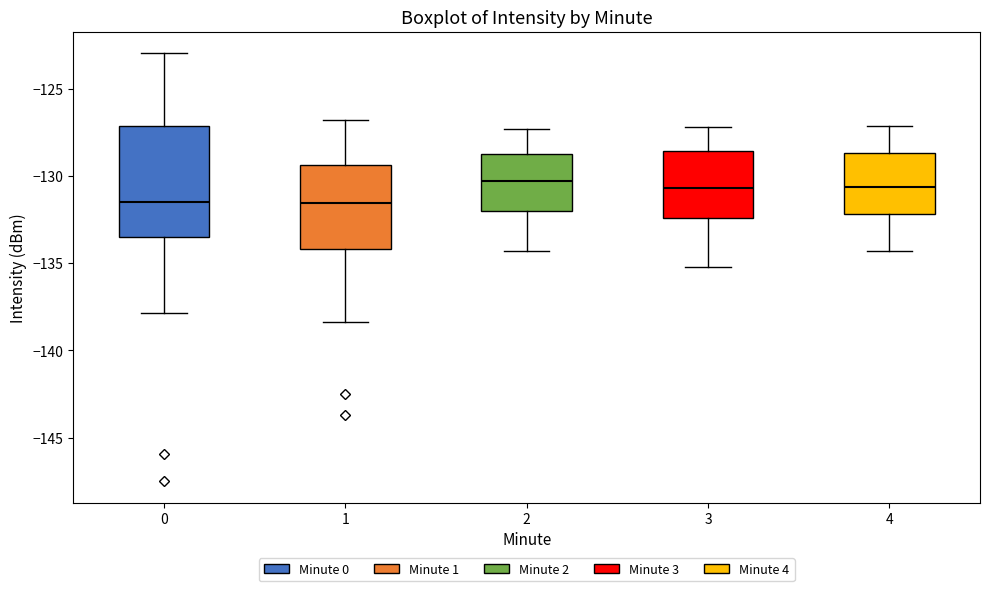

Where does the upper whisker of the box at x = 4 end on the y-axis? The values are not printed on the chart, so give them approximately, as read against the axis.

-127.0